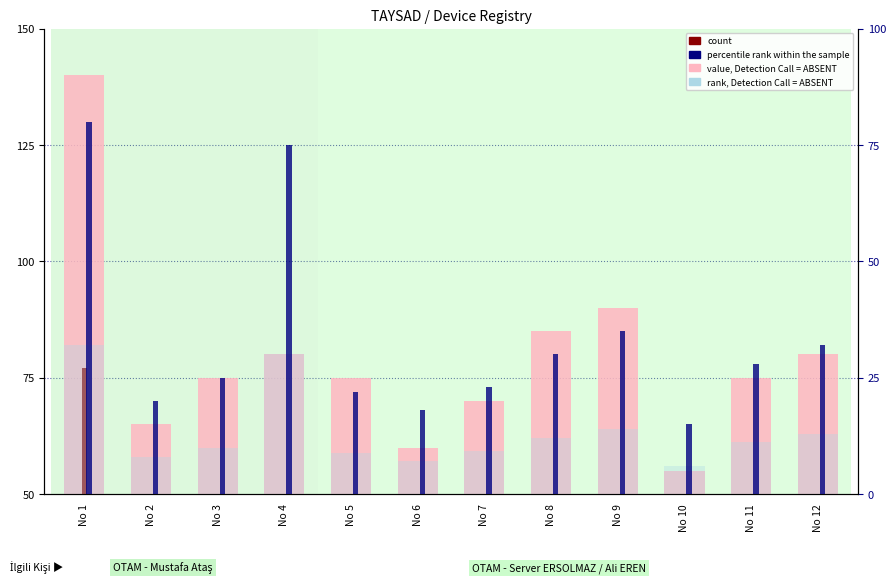

How many data points in value, Detection Call = ABSENT are less than 75?

4